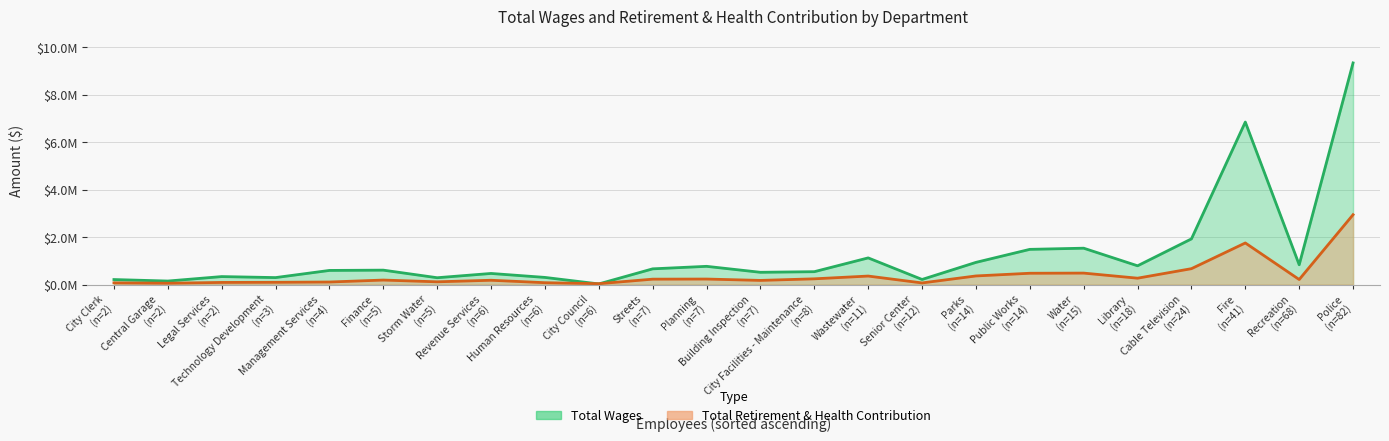

How many intersections are there between Total Wages and Total Retirement & Health Contribution?

1